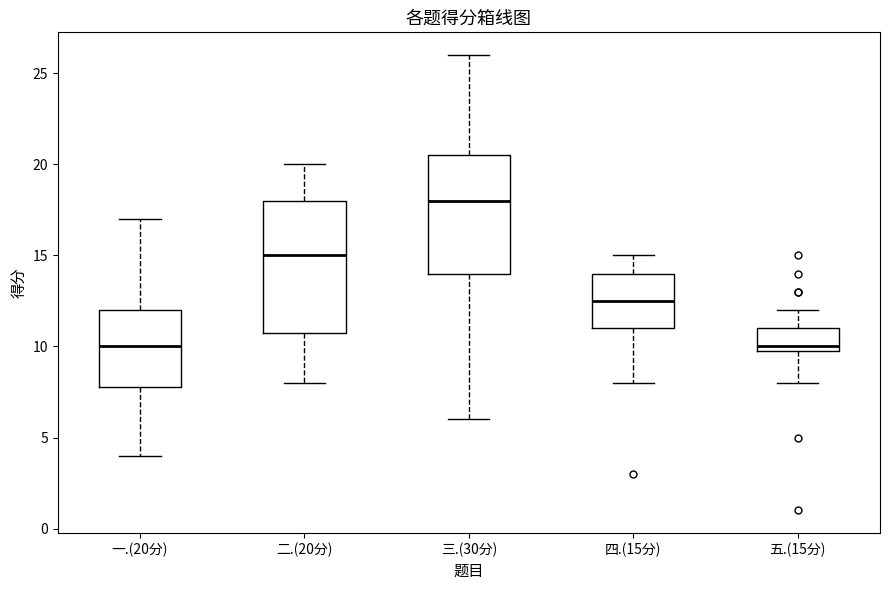

Comparing the boxes themselves (not the whiskers), which one is the tallest?

二.(20分)